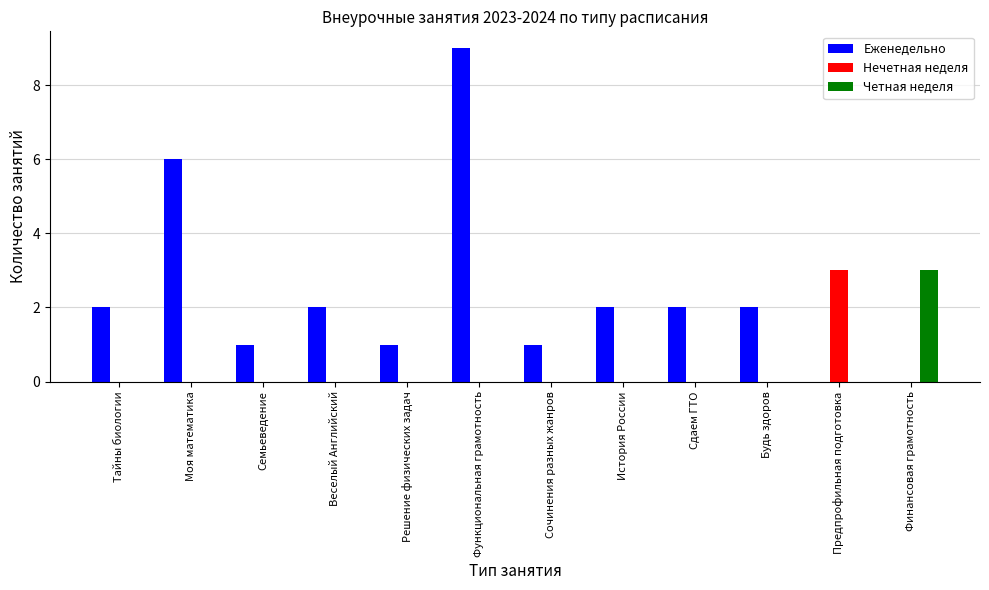

At which category is the sum across all series the highest?

Функциональная грамотность